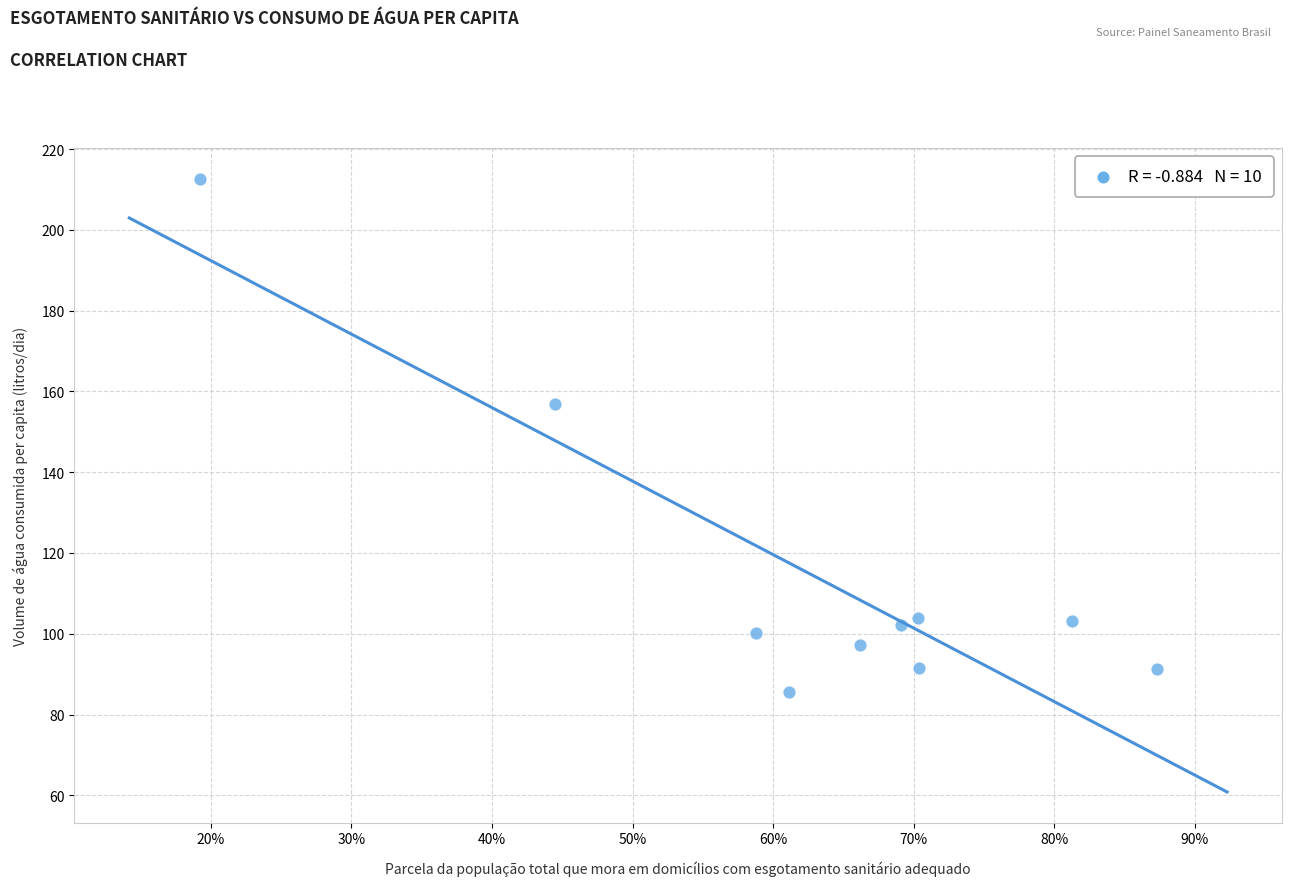

What Y value in the scatter plot is closest to 149?

156.9